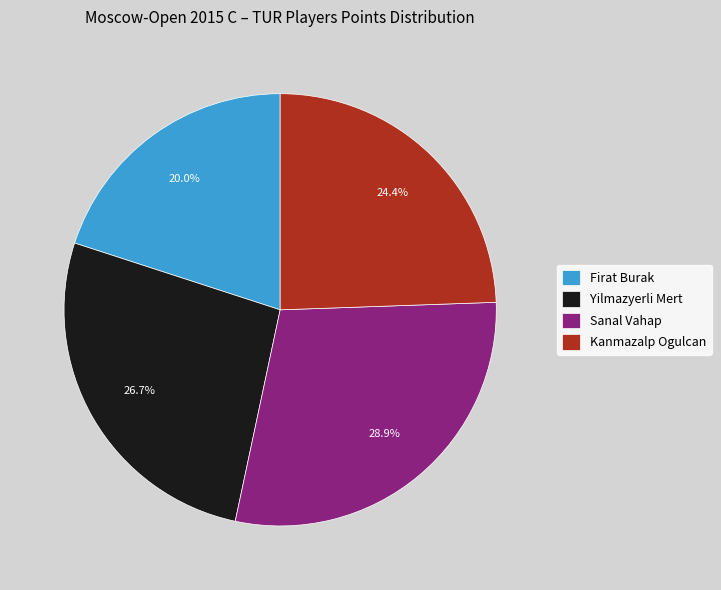

Is the sum of Yilmazyerli Mert and Kanmazalp Ogulcan greater than half?

Yes